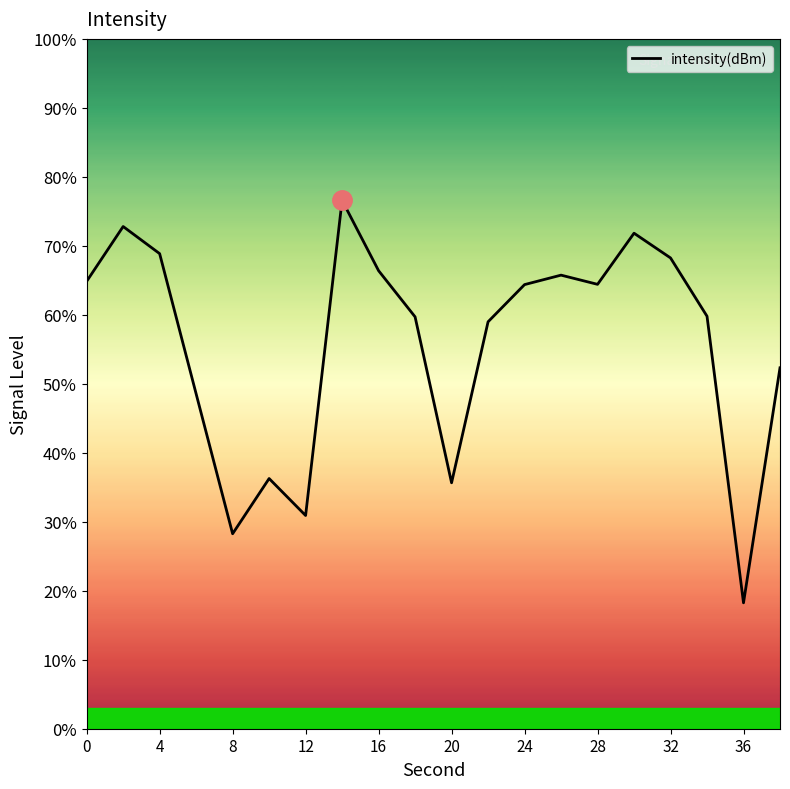

What is the maximum value shown in the chart?

76.6